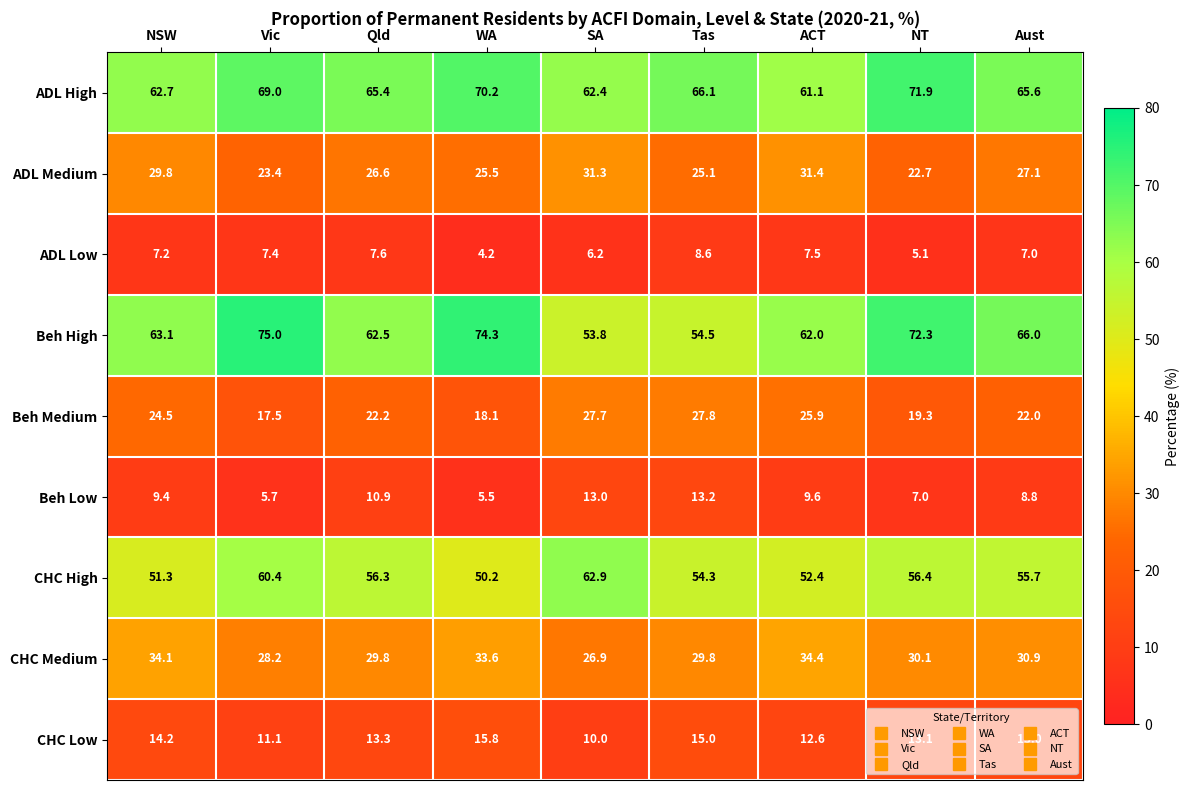

What is the lowest value of the Beh Medium series?

17.5